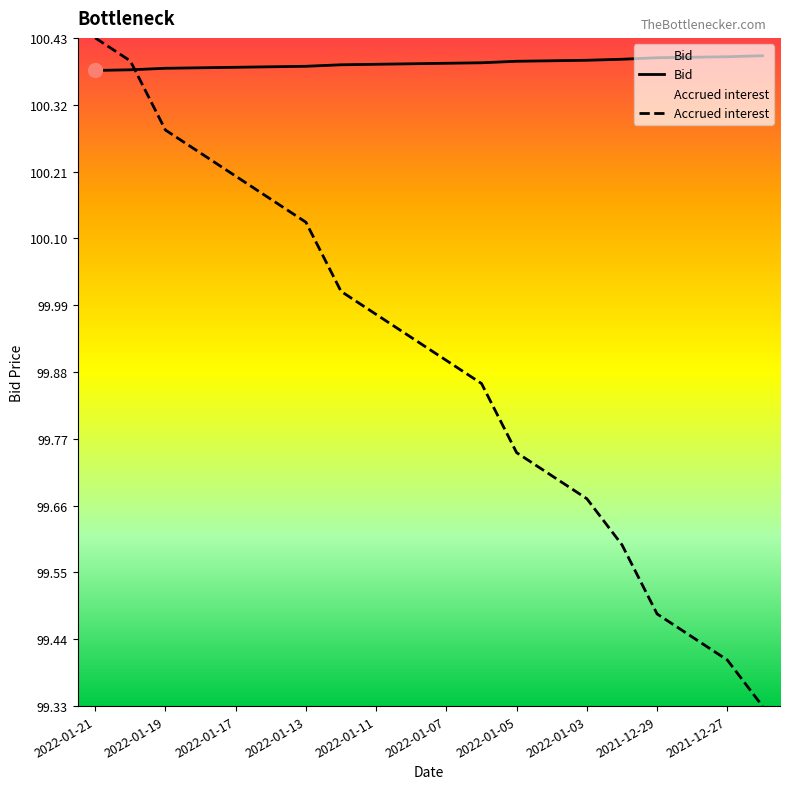

Between 2022-01-06 and 2022-01-14, which is larger?

2022-01-06